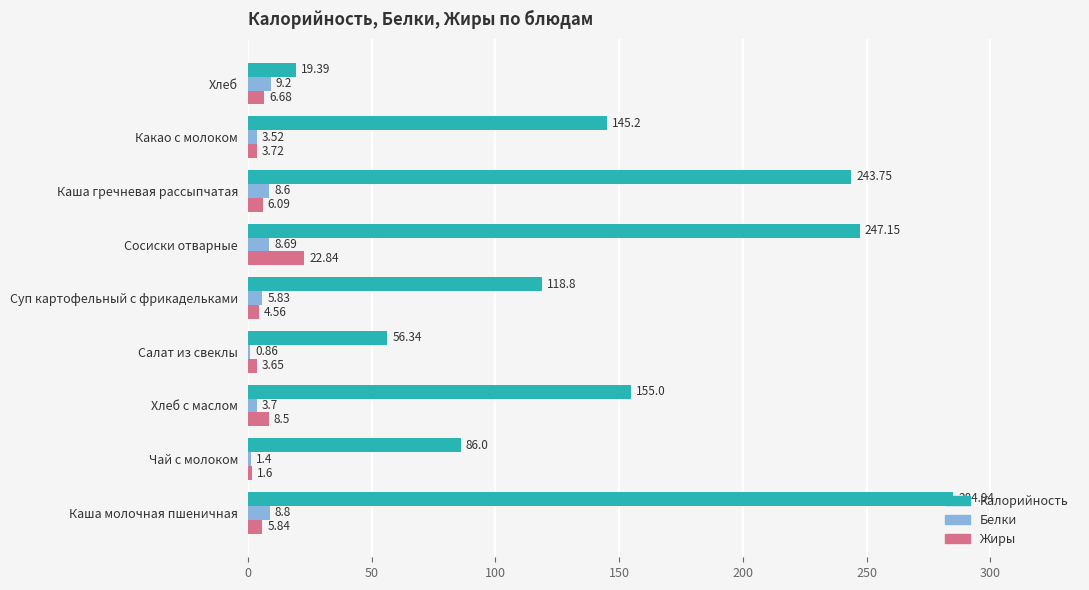

Is the value of Белки at Сосиски отварные greater than the value of Калорийность at Хлеб?

No